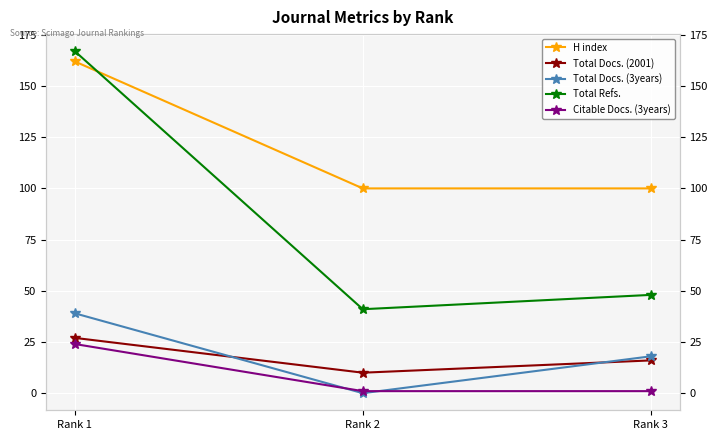

Is it true that Total Docs. (3years) equals 12 at Rank 1?

False